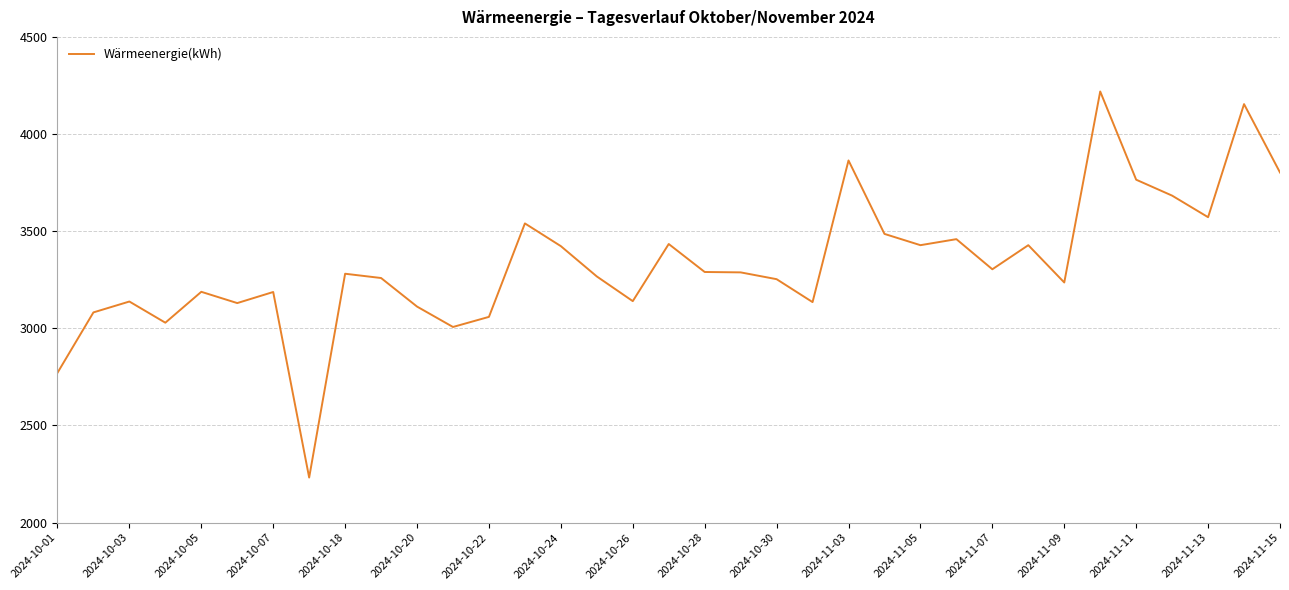

What is the smallest value displayed?

2232